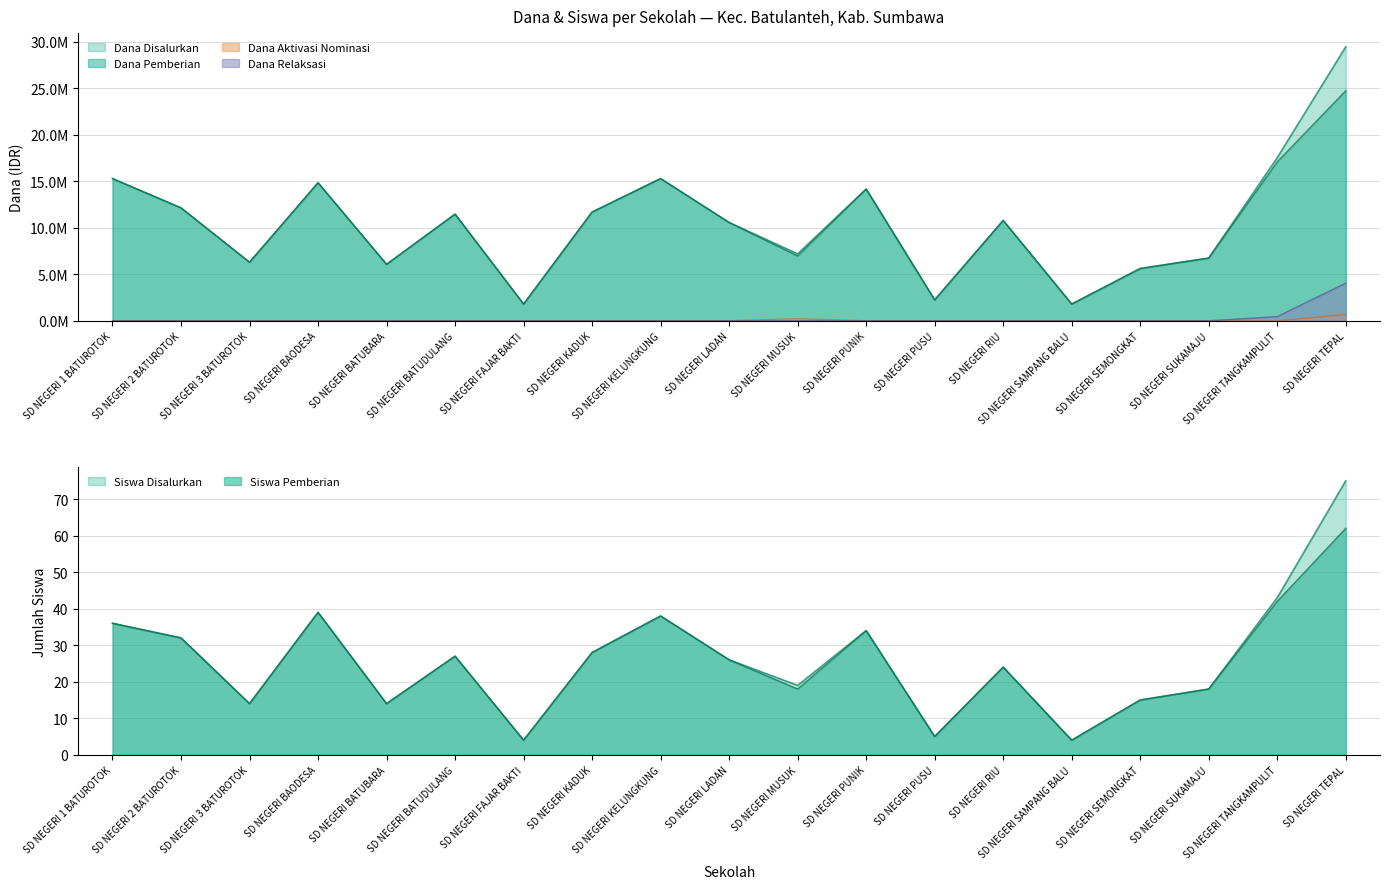

How many interior local valleys does the Dana Pemberian series have?

6